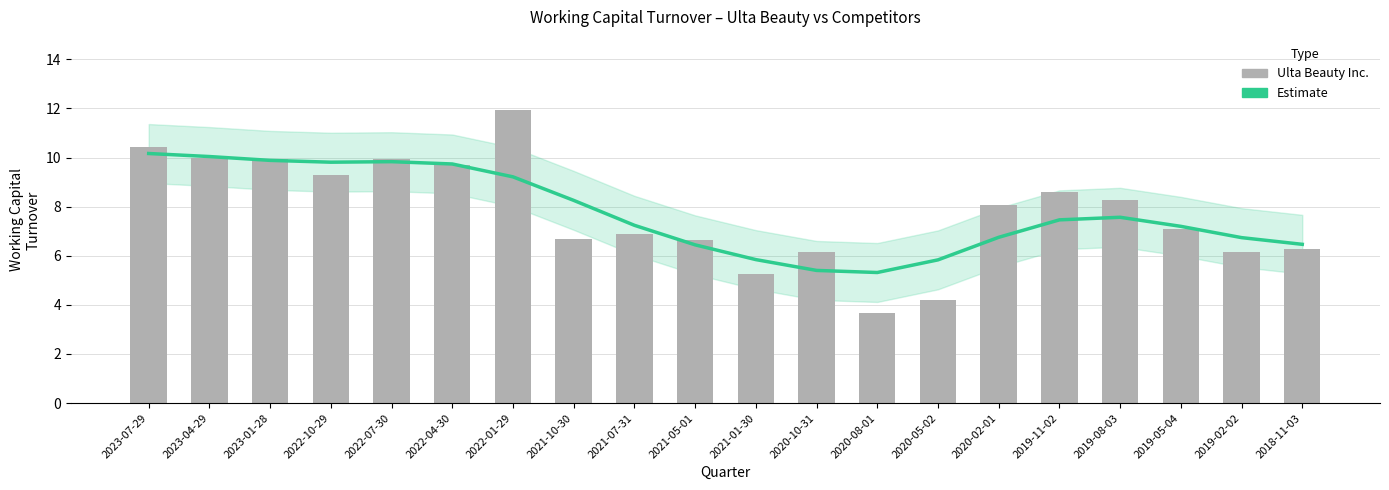

The Estimate series shows 2.9 at 2022-07-30. True or false?

False